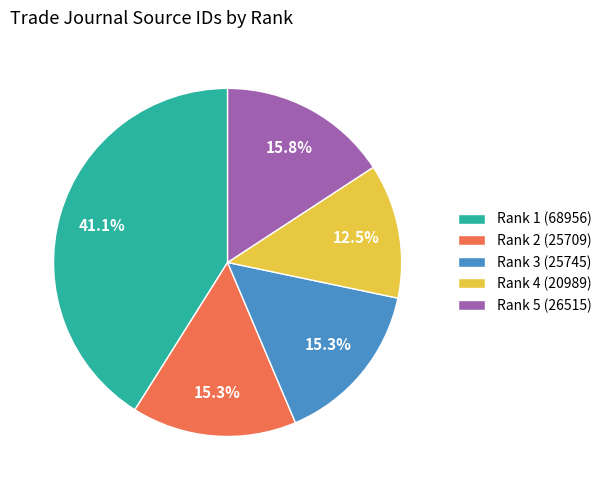

How much of the chart is everything except Rank 4 (20989)?

87.5%